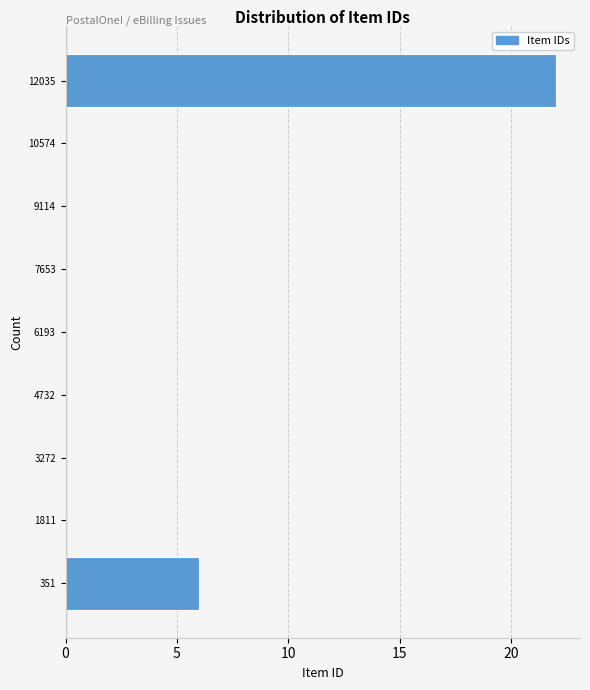

Reading bottom to top, transcribe all the data shown in this chart.

351=6	1811=0	3272=0	4732=0	6193=0	7653=0	9114=0	10574=0	12035=22